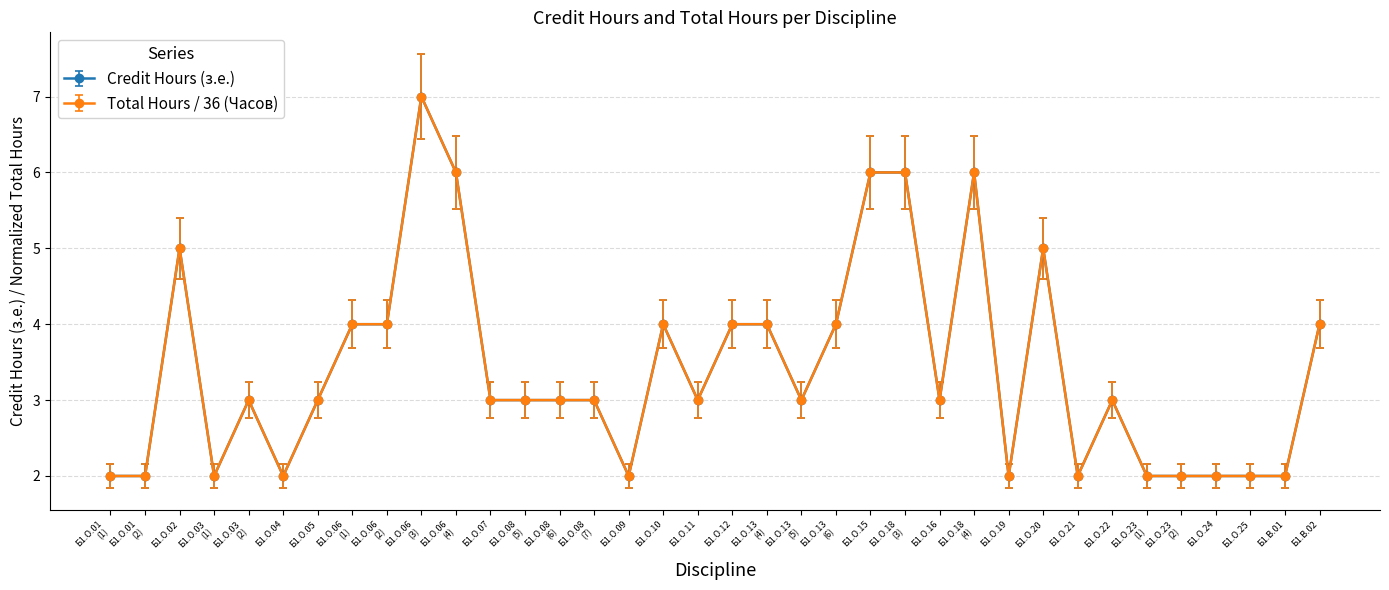

Is this an area chart (filled region under the line)?

No